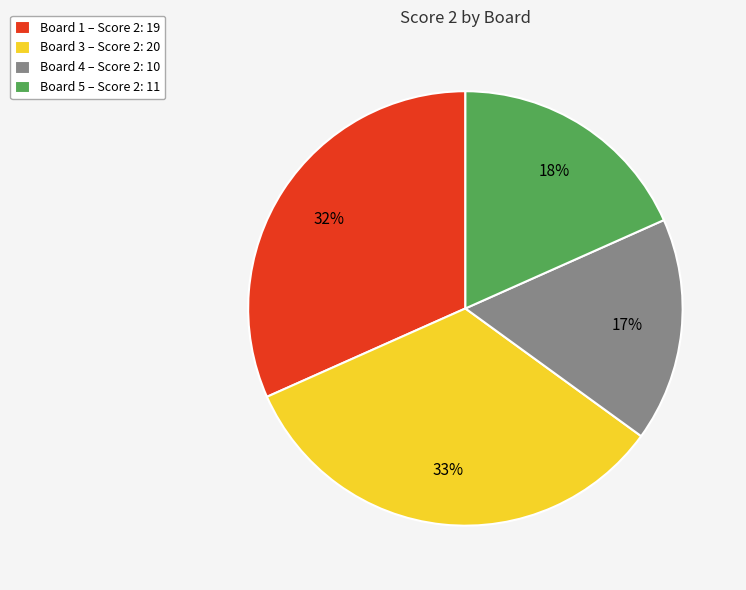

What percentage is the Board 3 – Score 2: 20 slice, to the nearest percent?

33%